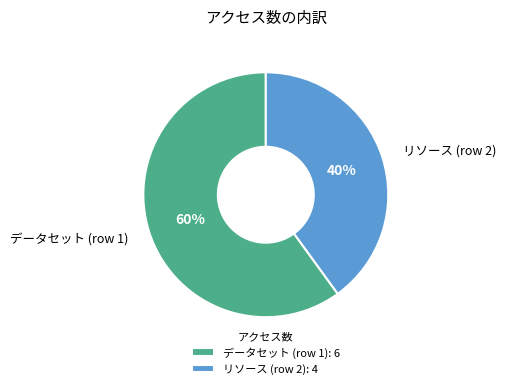

True or false: リソース (row 2) accounts for 40% of the total.

True